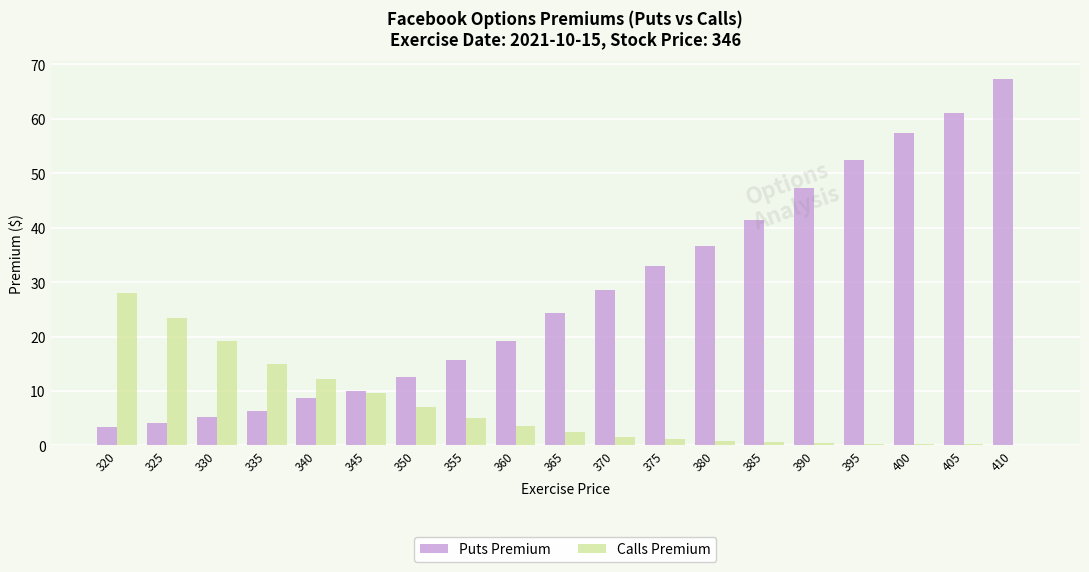

At which category is the sum across all series the highest?

410